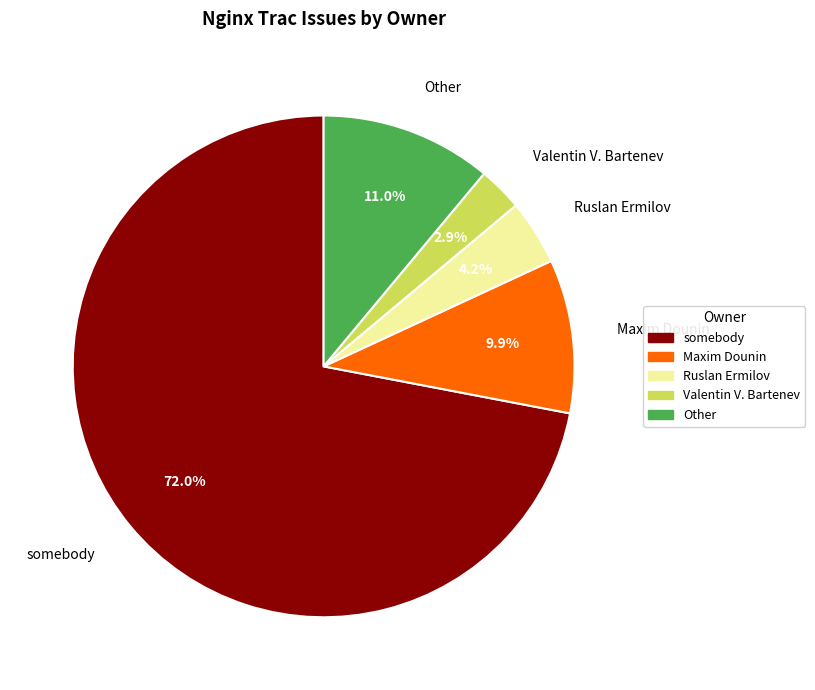

Does Valentin V. Bartenev represent more than half of the total?

No